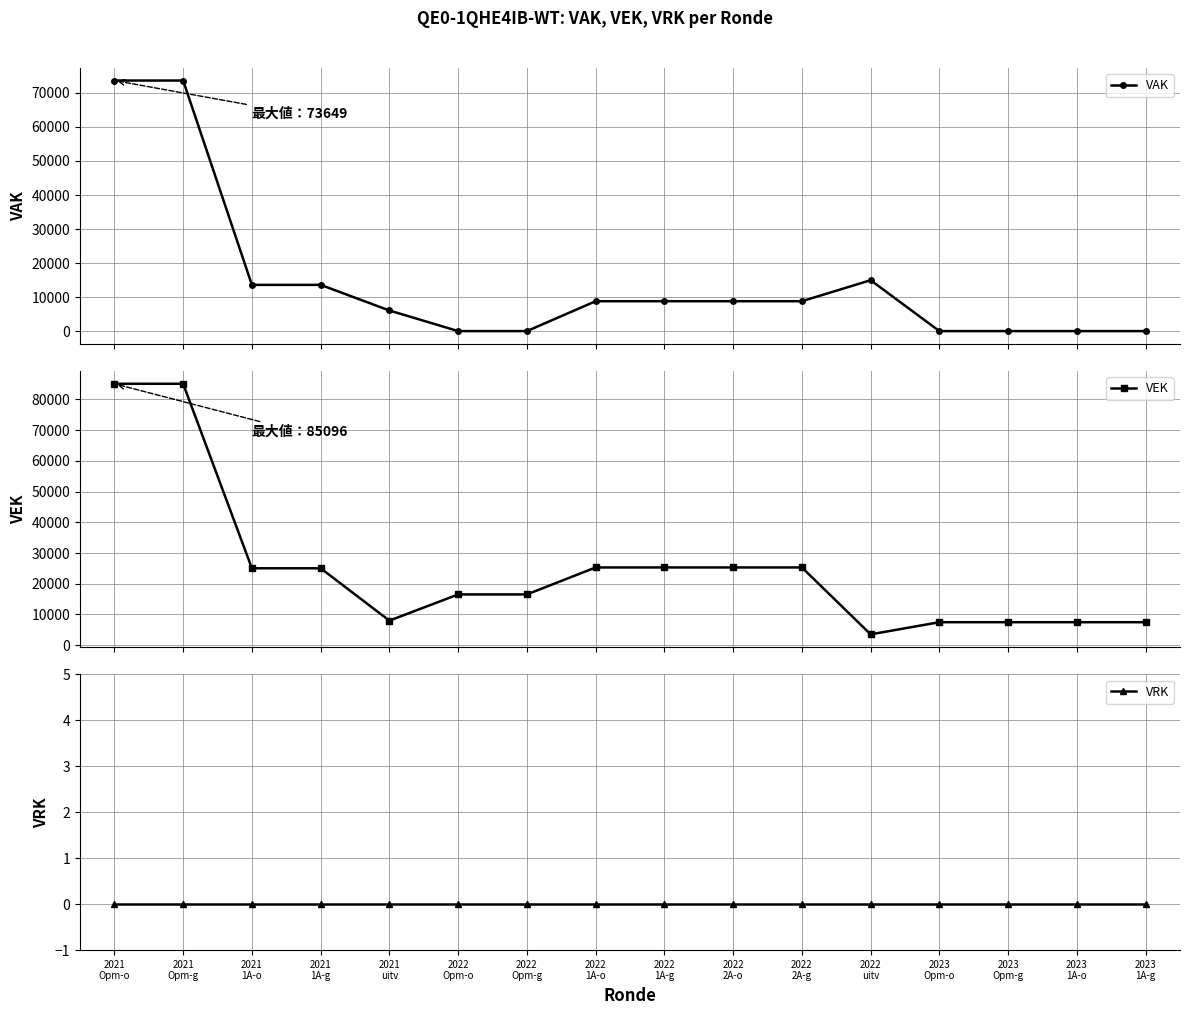

What is the difference between the second highest and second lowest values in the VEK series?

77615